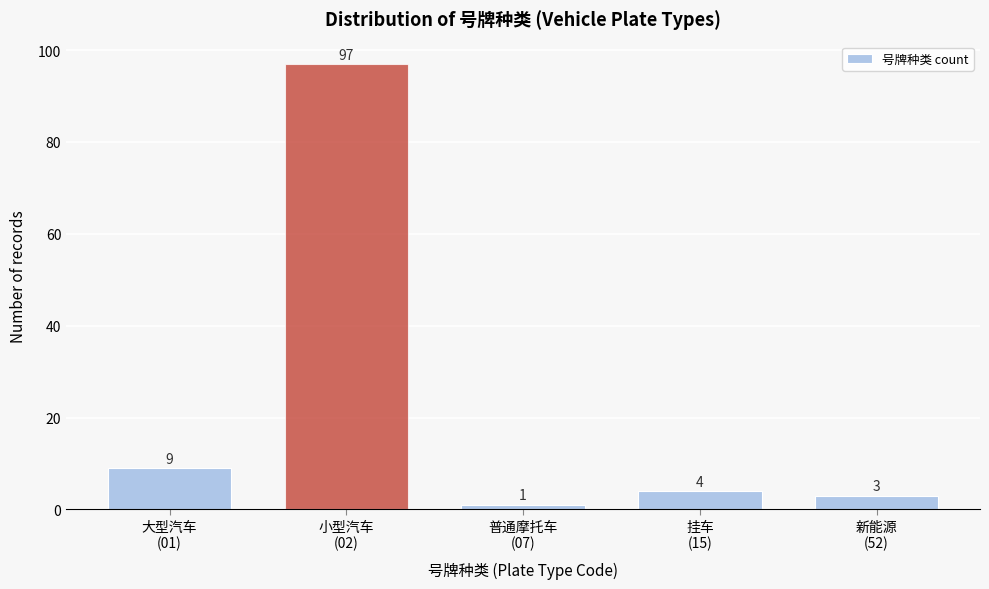

Reading left to right, transcribe all the data shown in this chart.

9	97	1	4	3